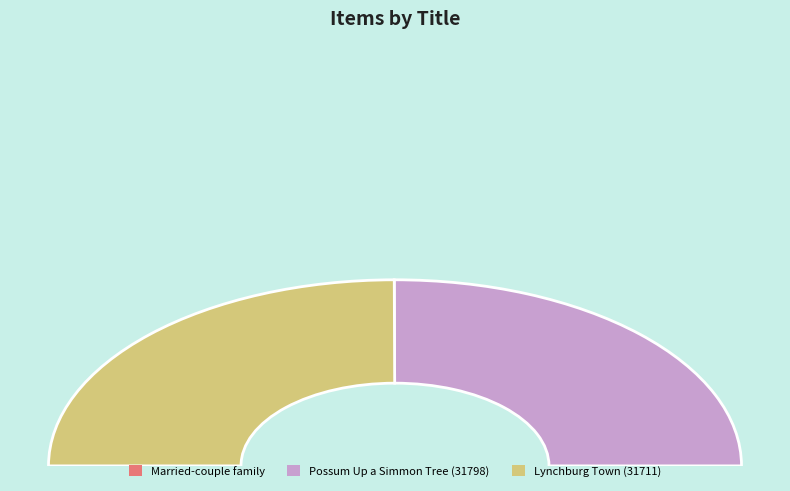

Which has a higher value, Lynchburg Town or Possum Up a Simmon Tree?

Possum Up a Simmon Tree